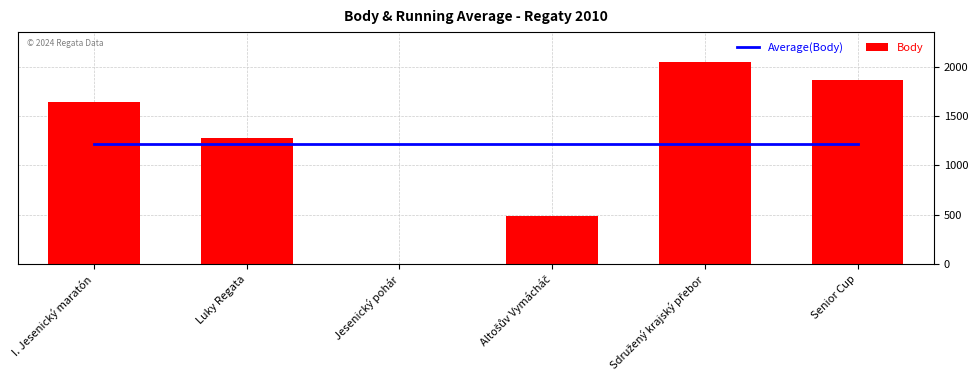

Is the value of Body at Jesenický pohár greater than the value of Average(Body) at Senior Cup?

No